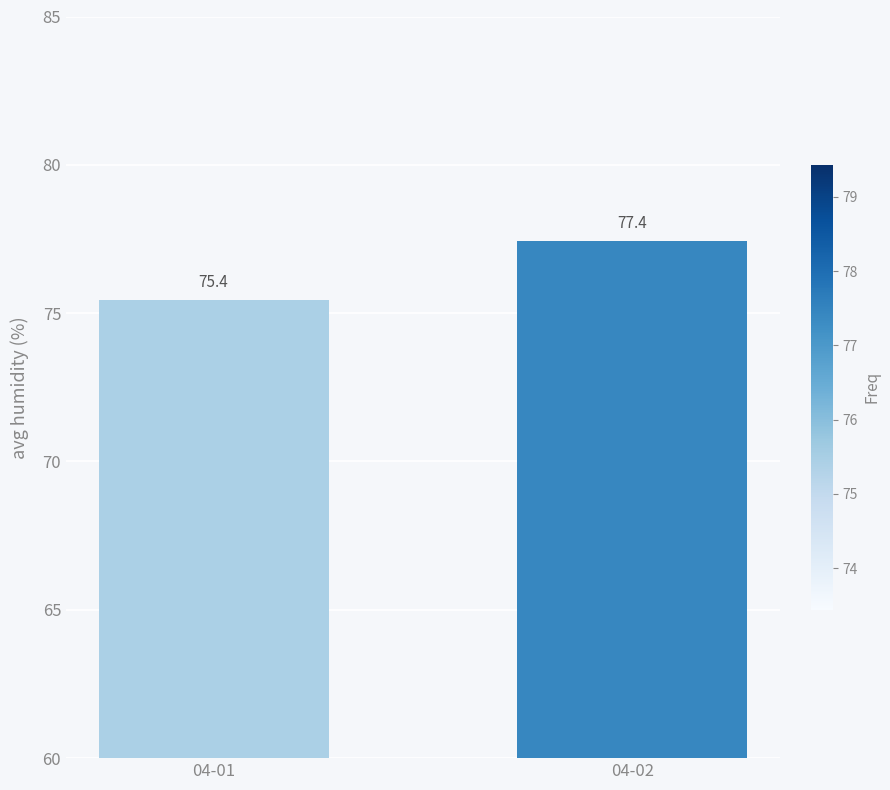

Where does the data first go above 77?

04-02